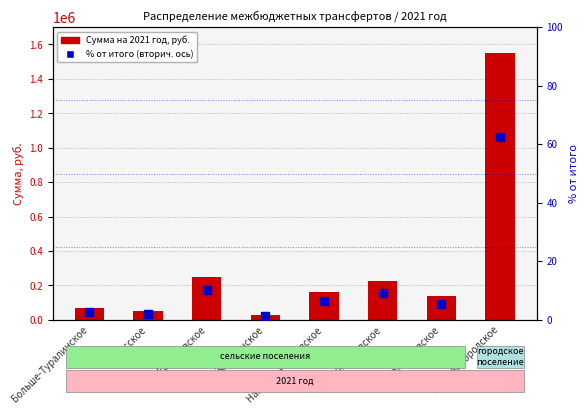

At which category is the sum across all series the highest?

Тарское городское